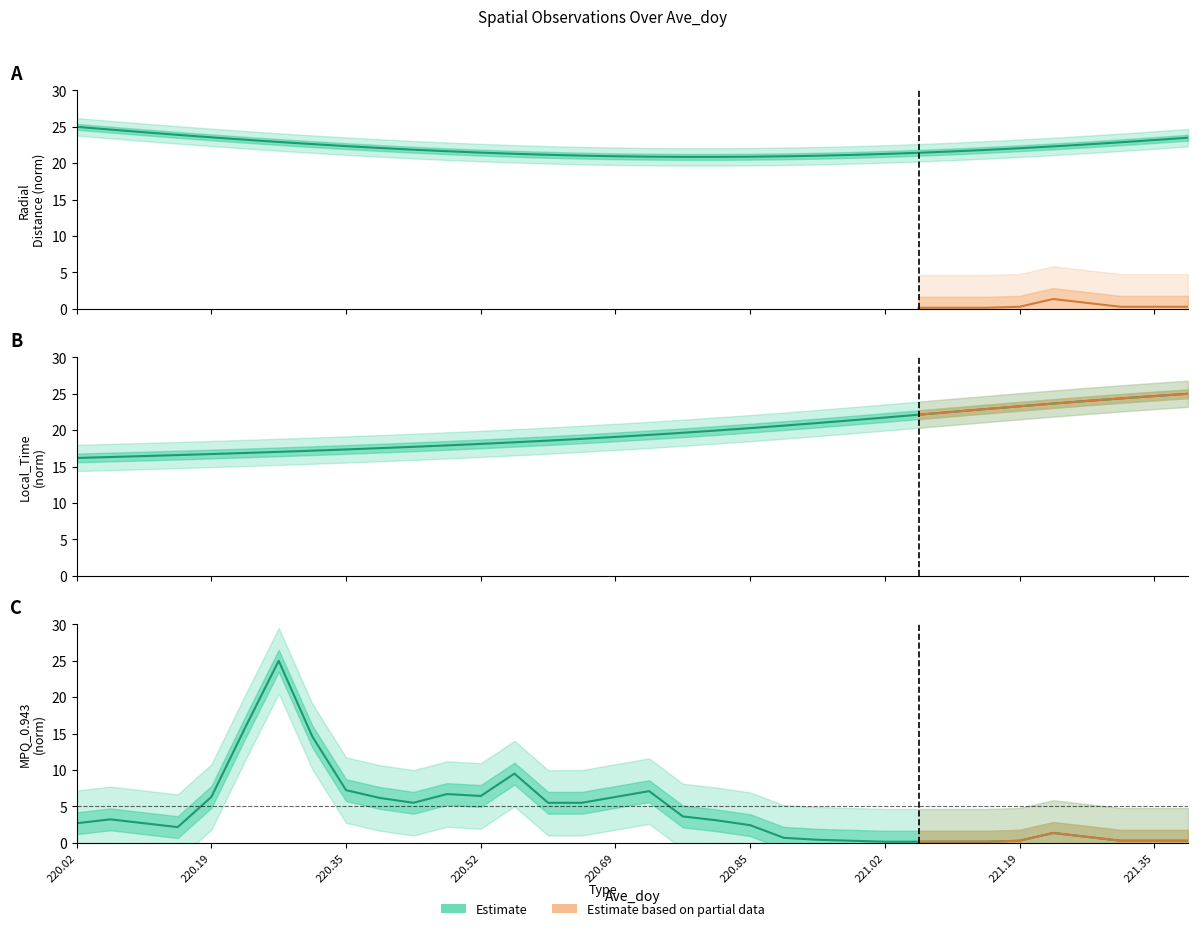

At which label does Local_Time reach its peak?

221.3958